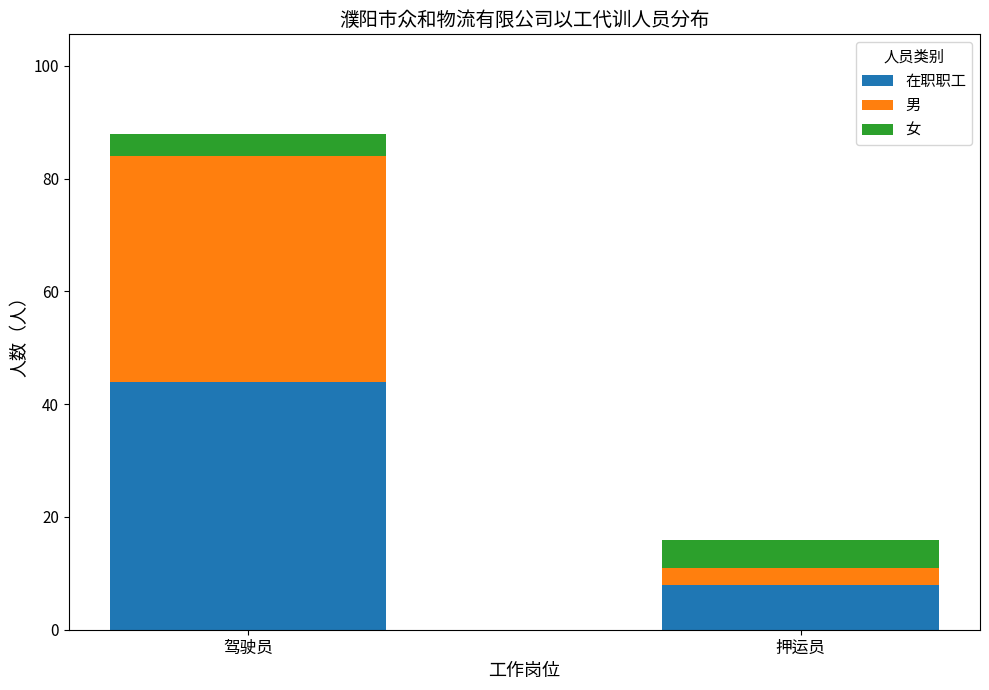

At which category is the sum across all series the highest?

驾驶员